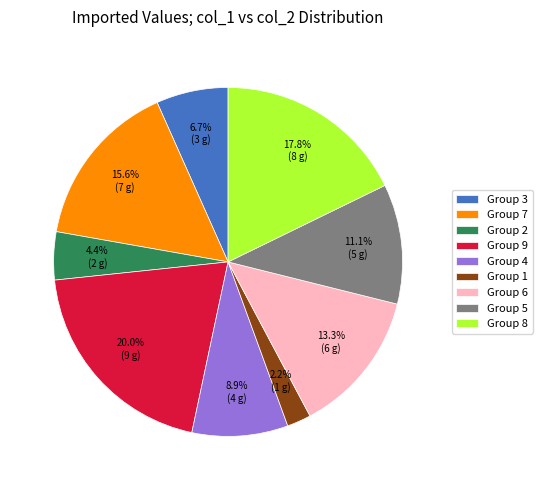

Approximately how many times larger is the value at Group 4 compared to Group 3?

1.3